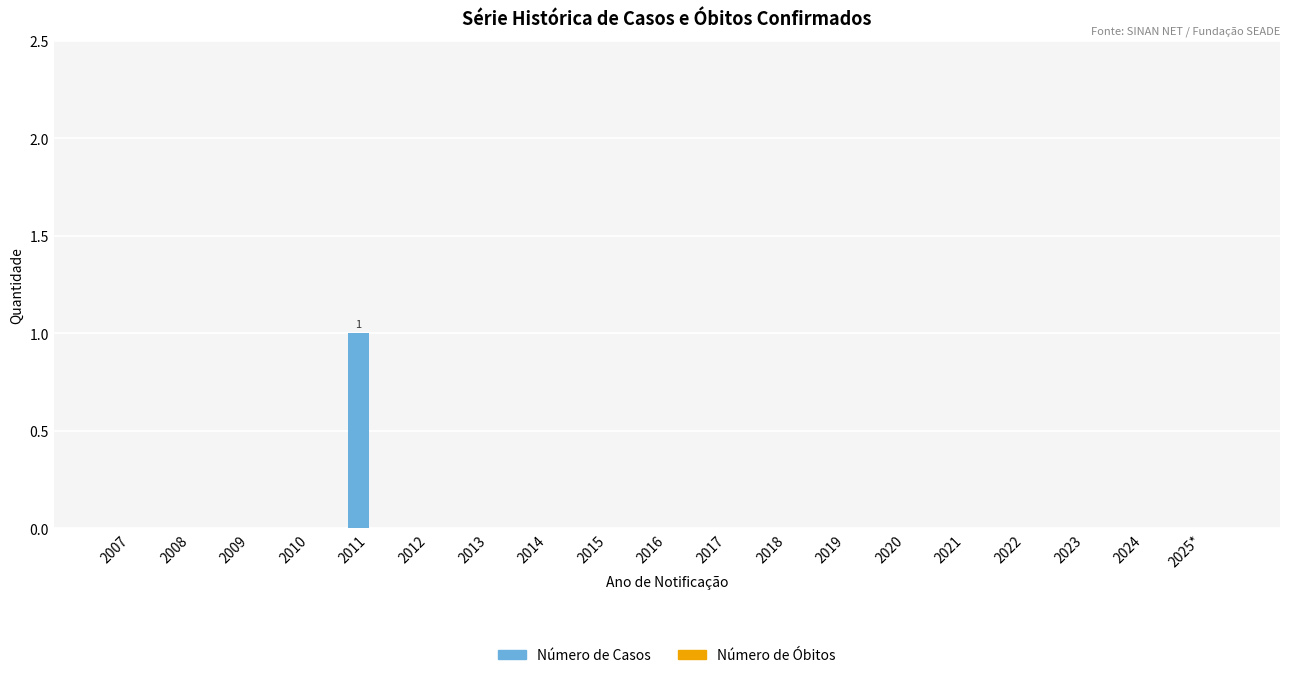

Which category has the highest value across all series?

2011